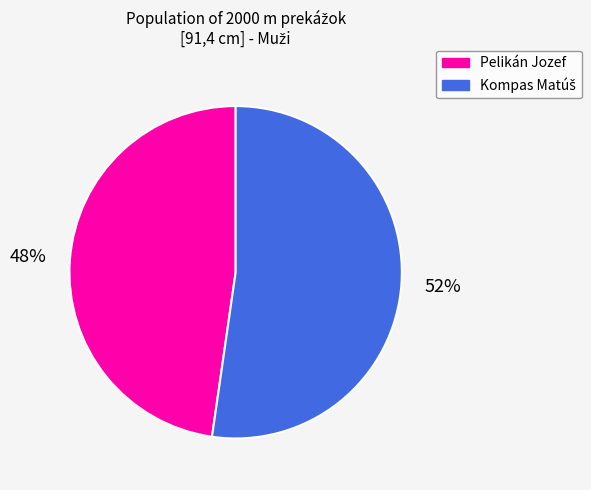

To the nearest percent, what is the average slice percentage?

50%